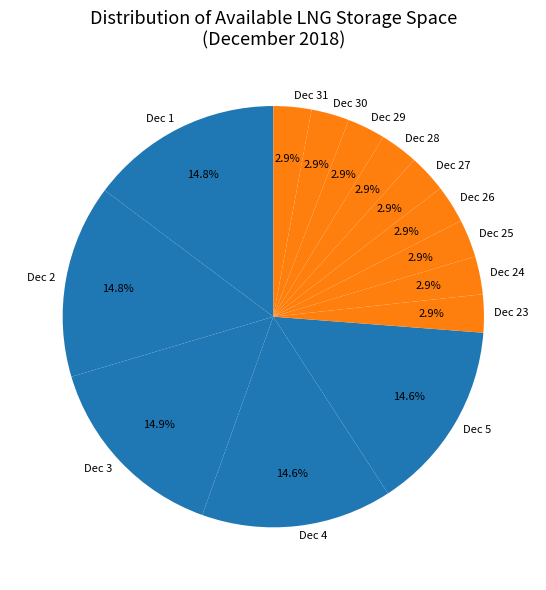

Is the sum of Dec 23 and Dec 3 greater than half?

No